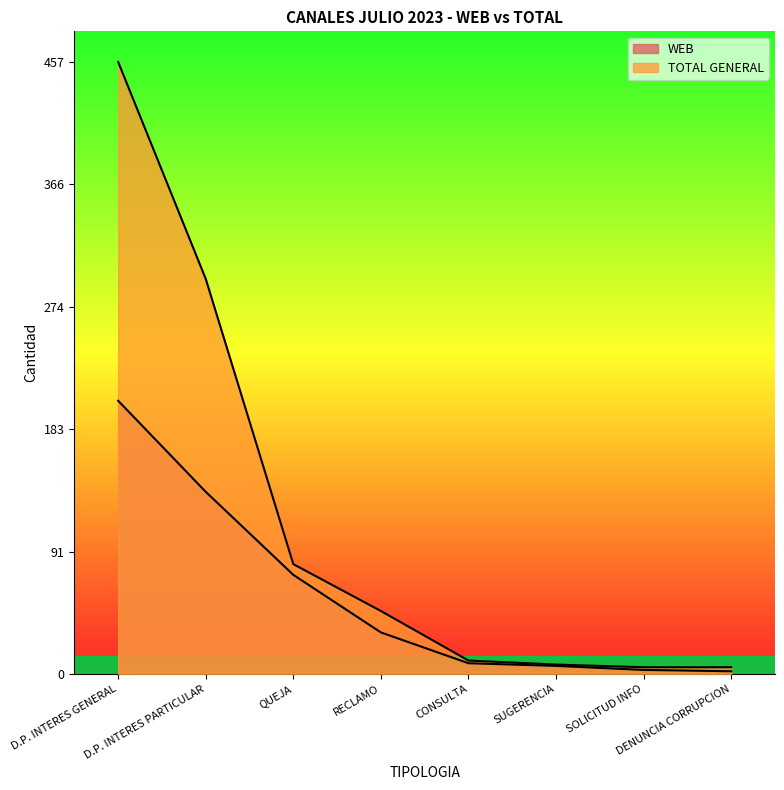

What is the total value across all series at RECLAMO?

78